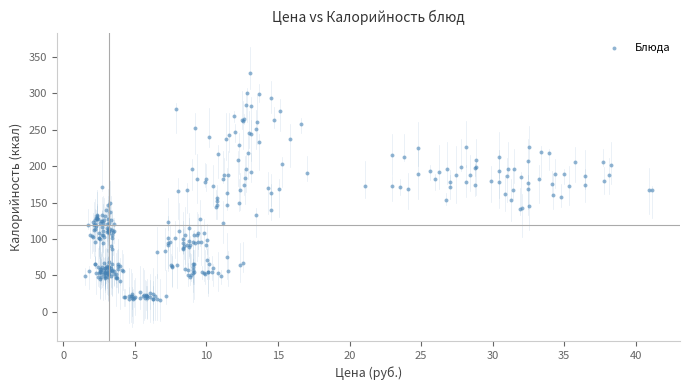

What is the range of X values (max minus min)?

39.6